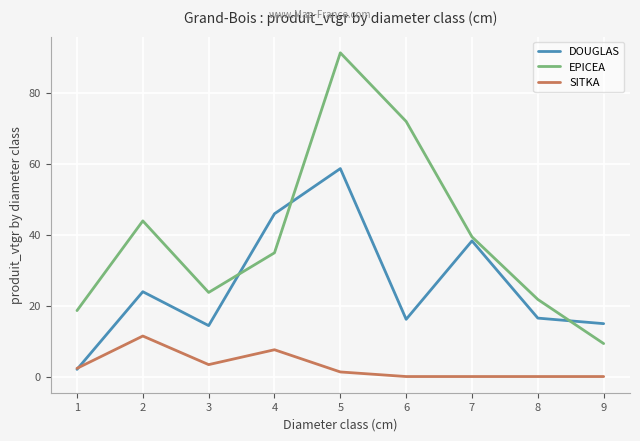

What is the difference between the SITKA values at 7 and 2?

11.4